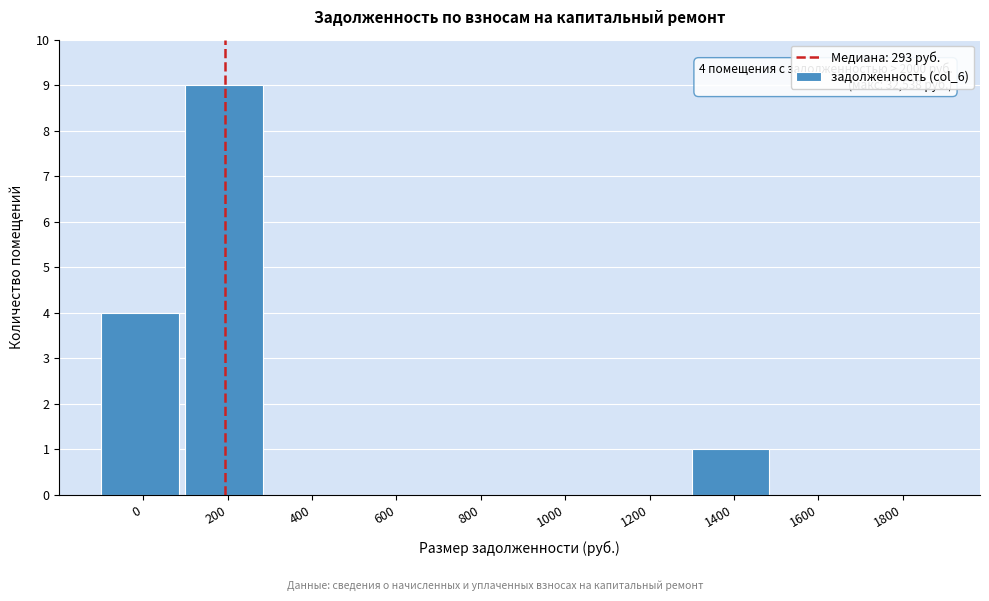

Reading left to right, transcribe all the data shown in this chart.

0=4	200=9	400=0	600=0	800=0	1000=0	1200=0	1400=1	1600=0	1800=0